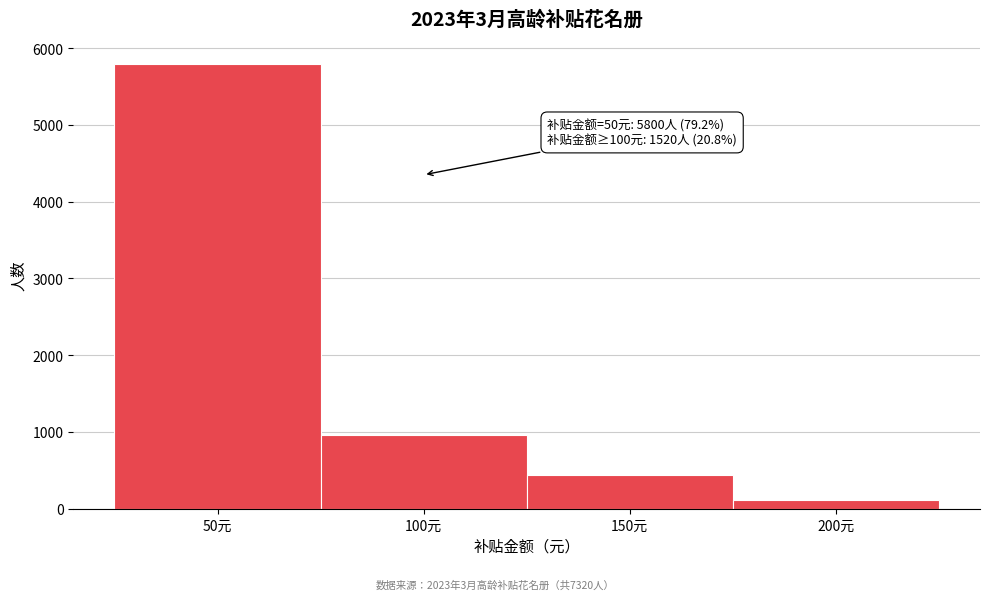

Over which range of the x-axis is the bar tallest?

25 to 75